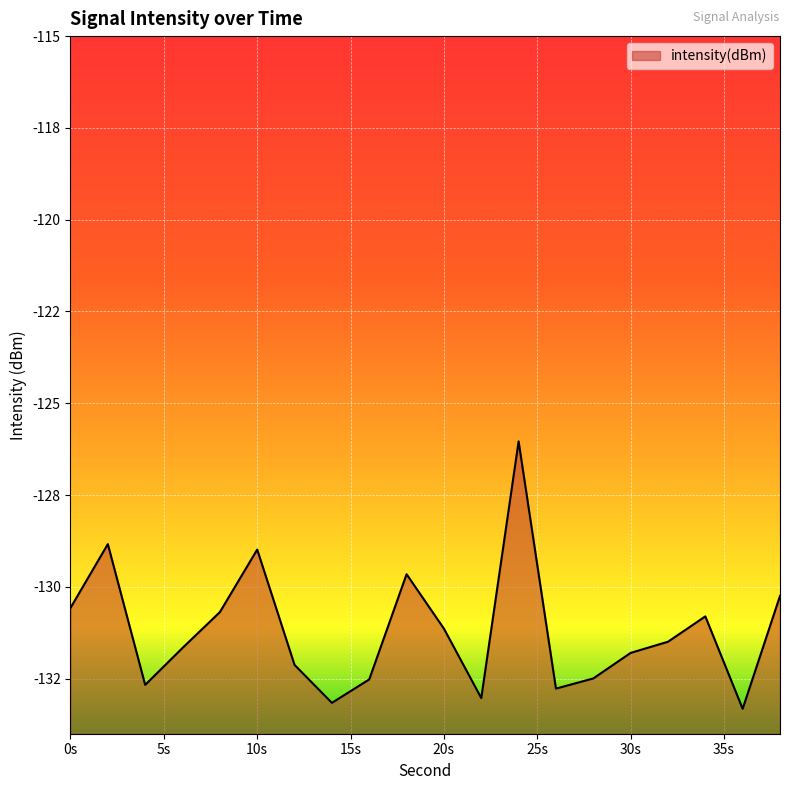

Does the chart display data point markers on the line(s)?

No